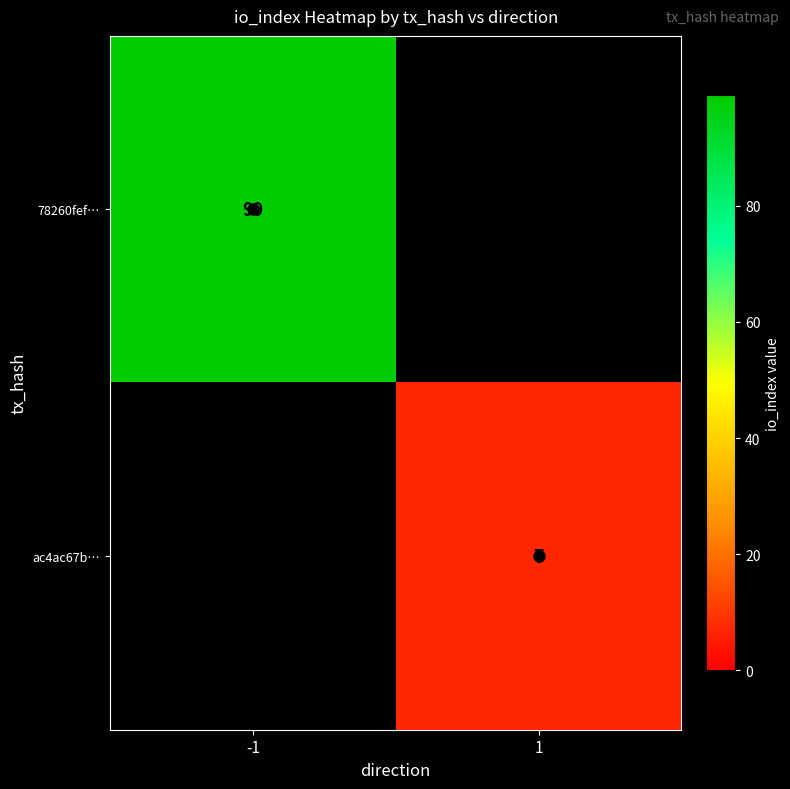

At which category is the sum across all series the highest?

-1